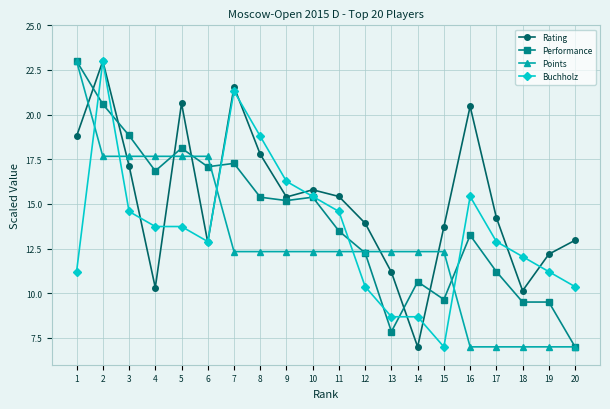

True or false: Performance and Points cross at least once.

True